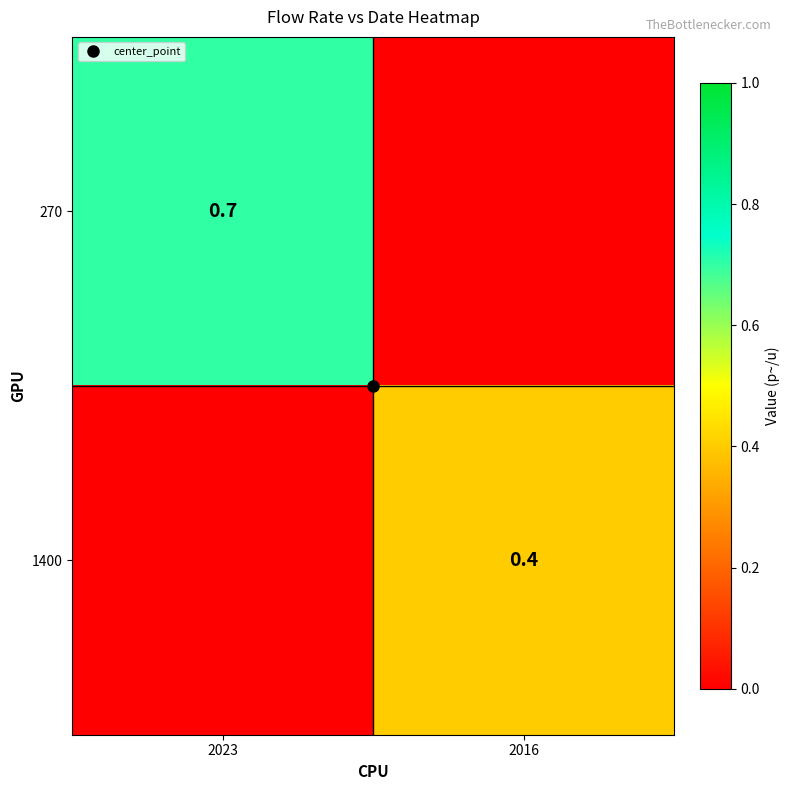

True or false: 1400 has a value of 0.2 at 2023.

False